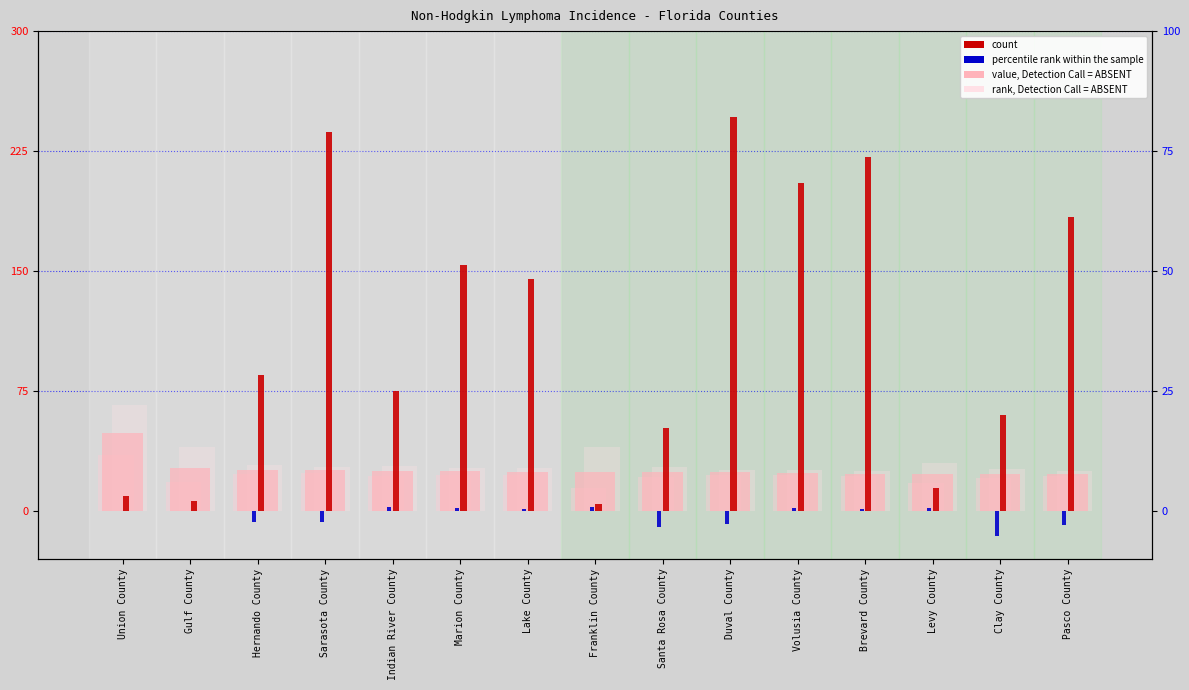

At how many categories does at least one series exceed 154?

5